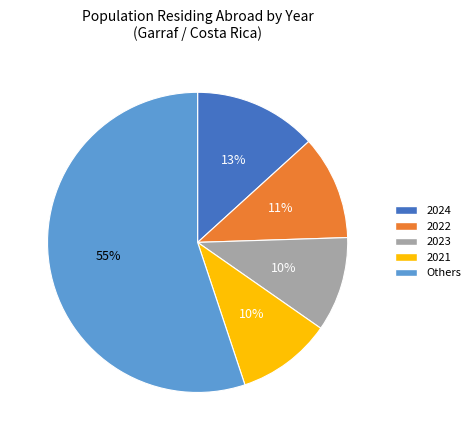

To the nearest percent, what is the average slice percentage?

20%